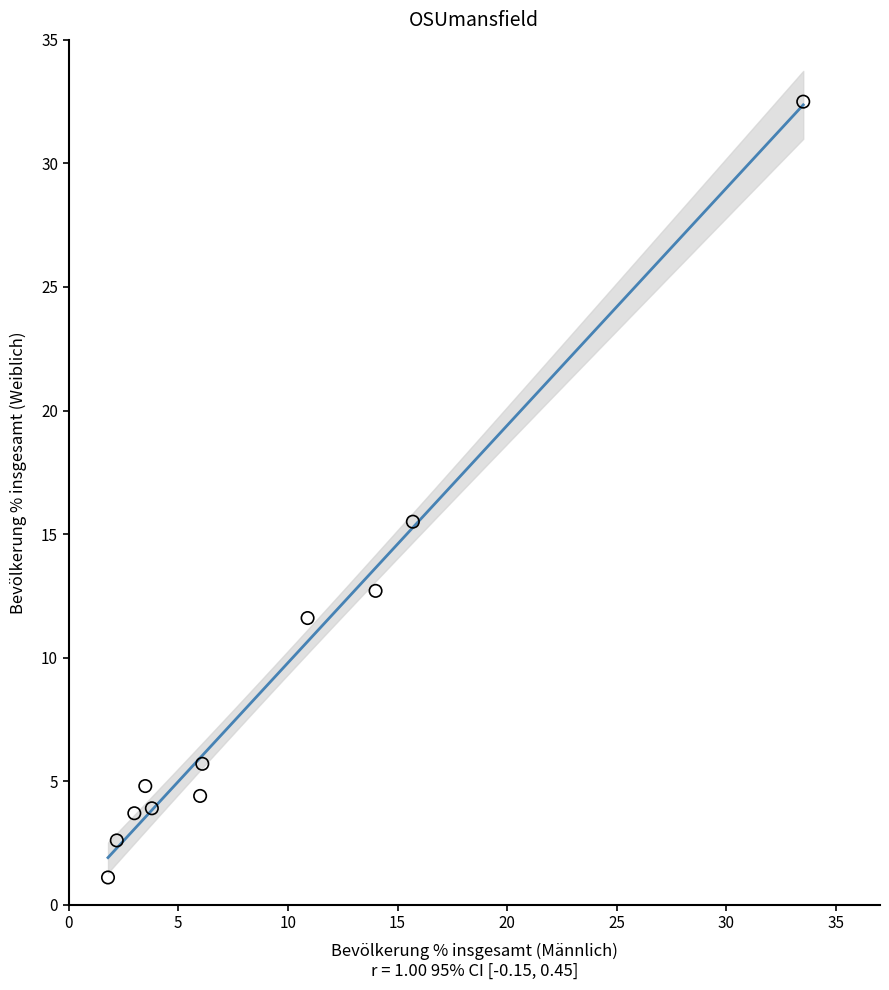

What Y value in the scatter plot is closest to 16?

15.5